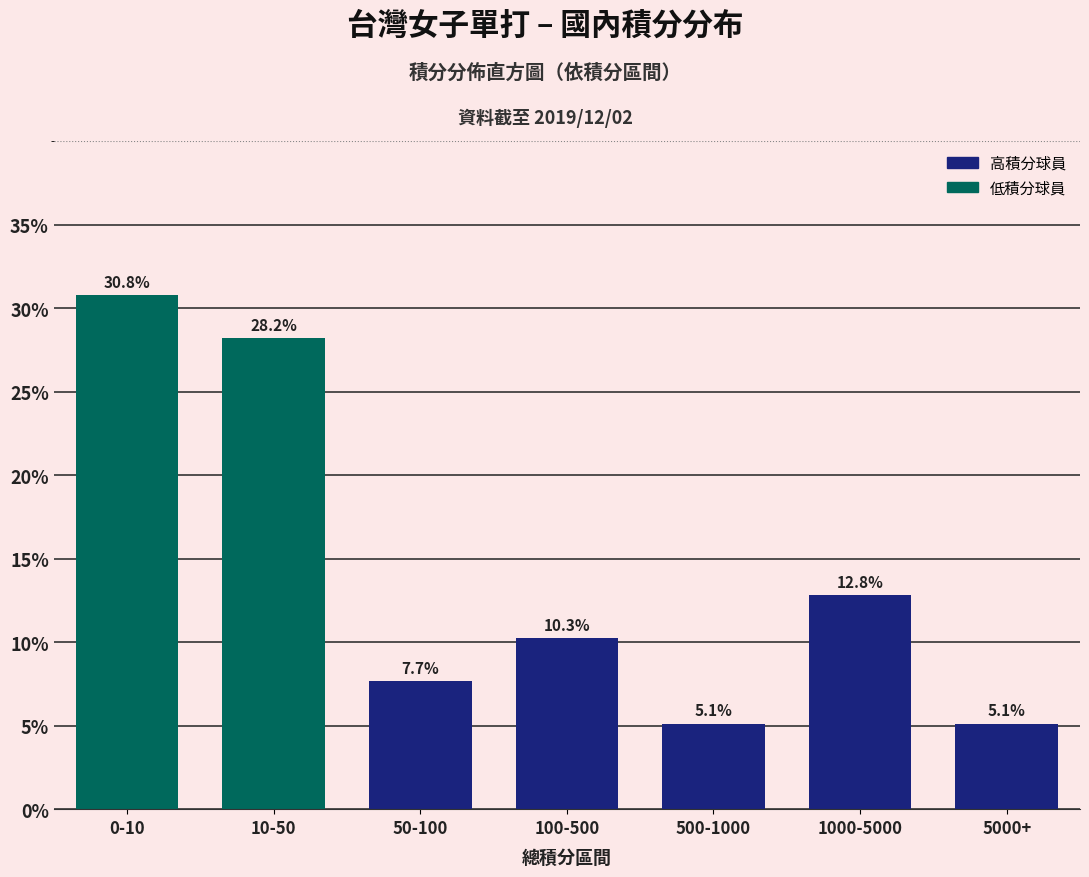

Reading left to right, list all the values displayed in this chart.

30.8	28.2	7.7	10.3	5.1	12.8	5.1